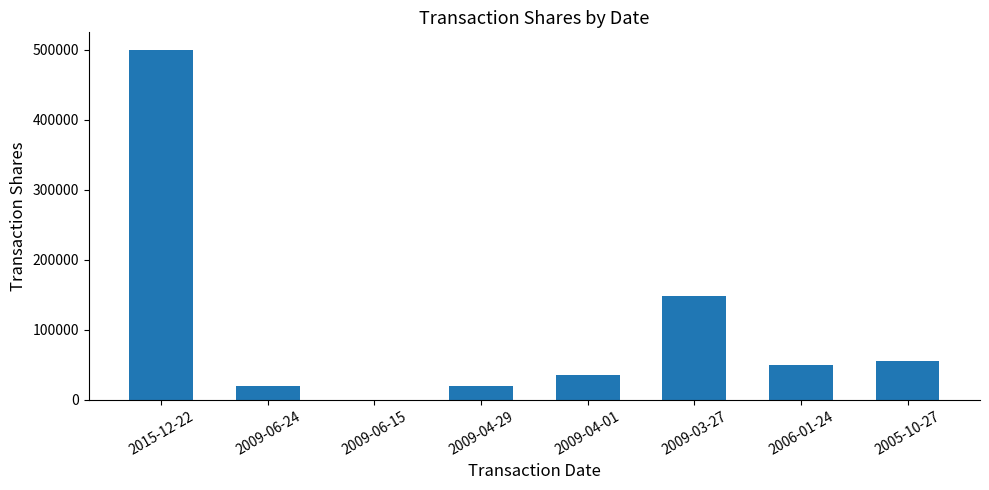

How many distinct data groups are displayed?

1